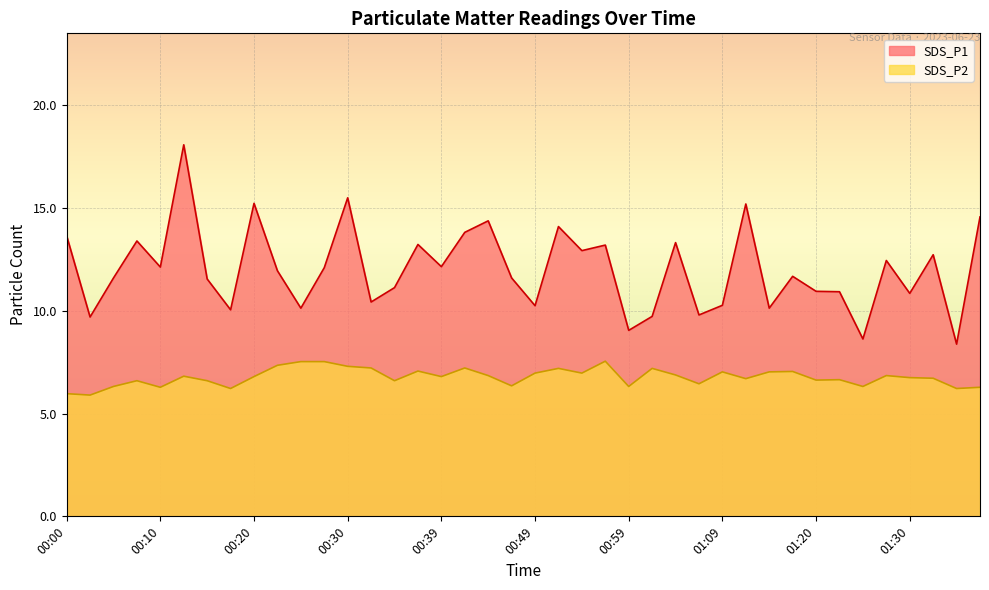

What is the difference between the highest and lowest values at 00:42?

6.6